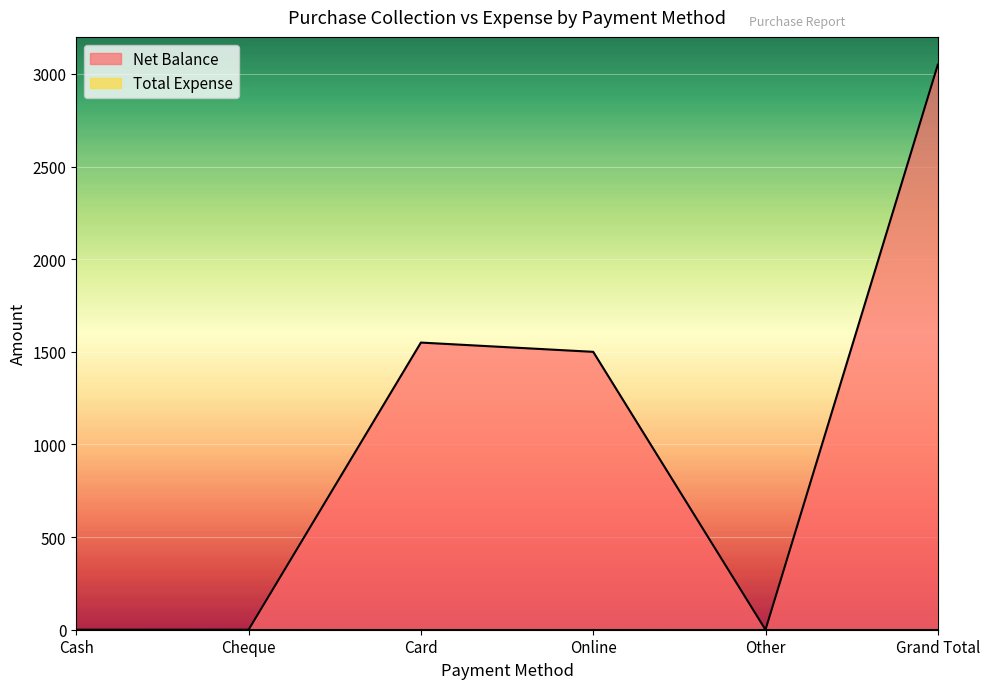

Which category has the lowest value across all series?

Cash